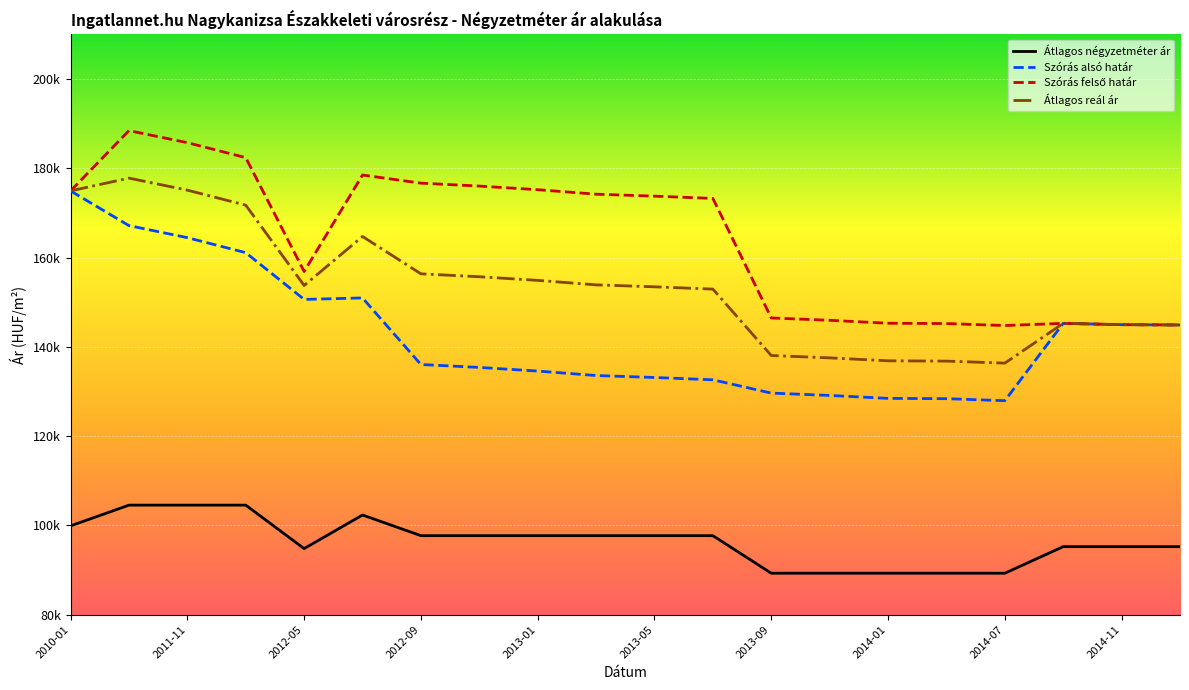

Reading left to right, extract all data points from this chart.

Átlagos négyzetméter ár: 99890	104541	104541	104541	94803	102330	97700	97700	97700	97700	97700	97700	89285	89285	89285	89285	89285	95238	95238	95238
Szórás alsó határ: 174952	167172	164475	161112	150635	150966	136053	135397	134584	133580	133142	132628	129646	129121	128462	128393	127945	145273	144981	144909
Szórás felső határ: 174952	188460	185763	182400	156887	178508	176689	176033	175220	174216	173778	173264	146482	145957	145298	145229	144781	145273	144981	144909
Átlagos reál ár: 174952	177816	175119	171756	153761	164737	156371	155715	154902	153898	153460	152946	138064	137539	136880	136811	136363	145273	144981	144909